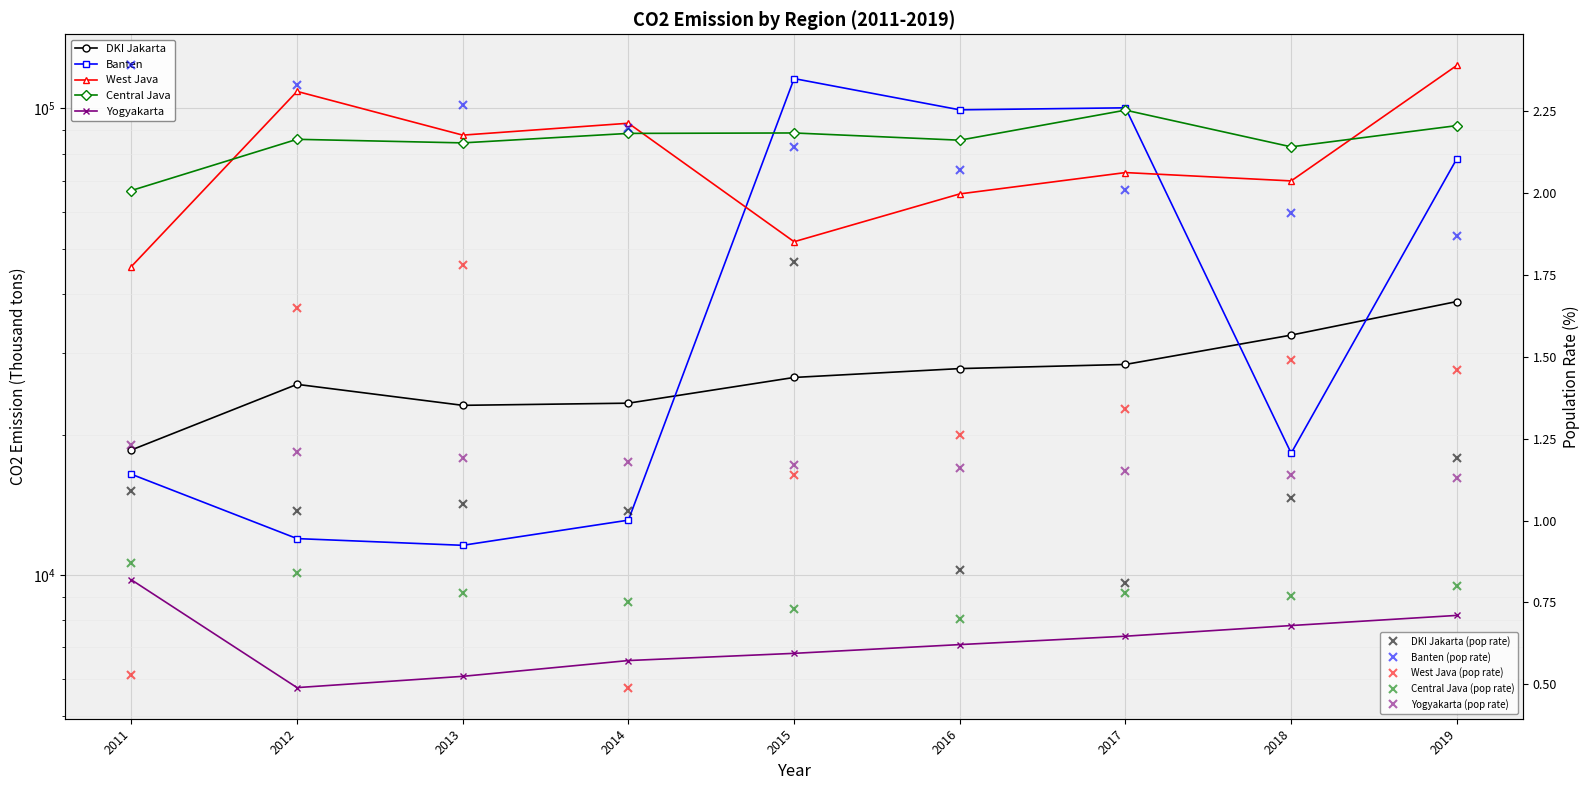

List the labels in order of Banten value, largest first.

2015, 2017, 2016, 2019, 2018, 2011, 2014, 2012, 2013